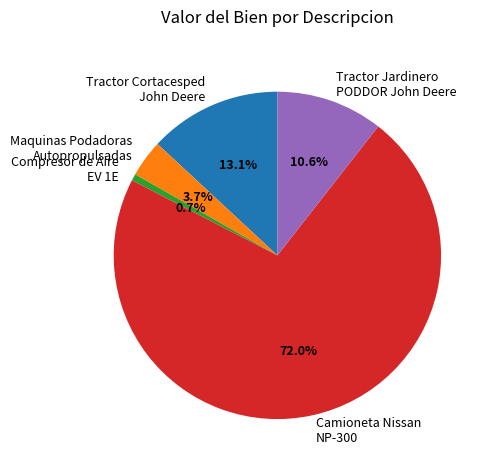

Rank the categories by value from lowest to highest.

Compresor de Aire EV 1E, Maquinas Podadoras Autopropulsadas, Tractor Jardinero PODDOR John Deere, Tractor Cortacesped John Deere, Camioneta Nissan NP-300